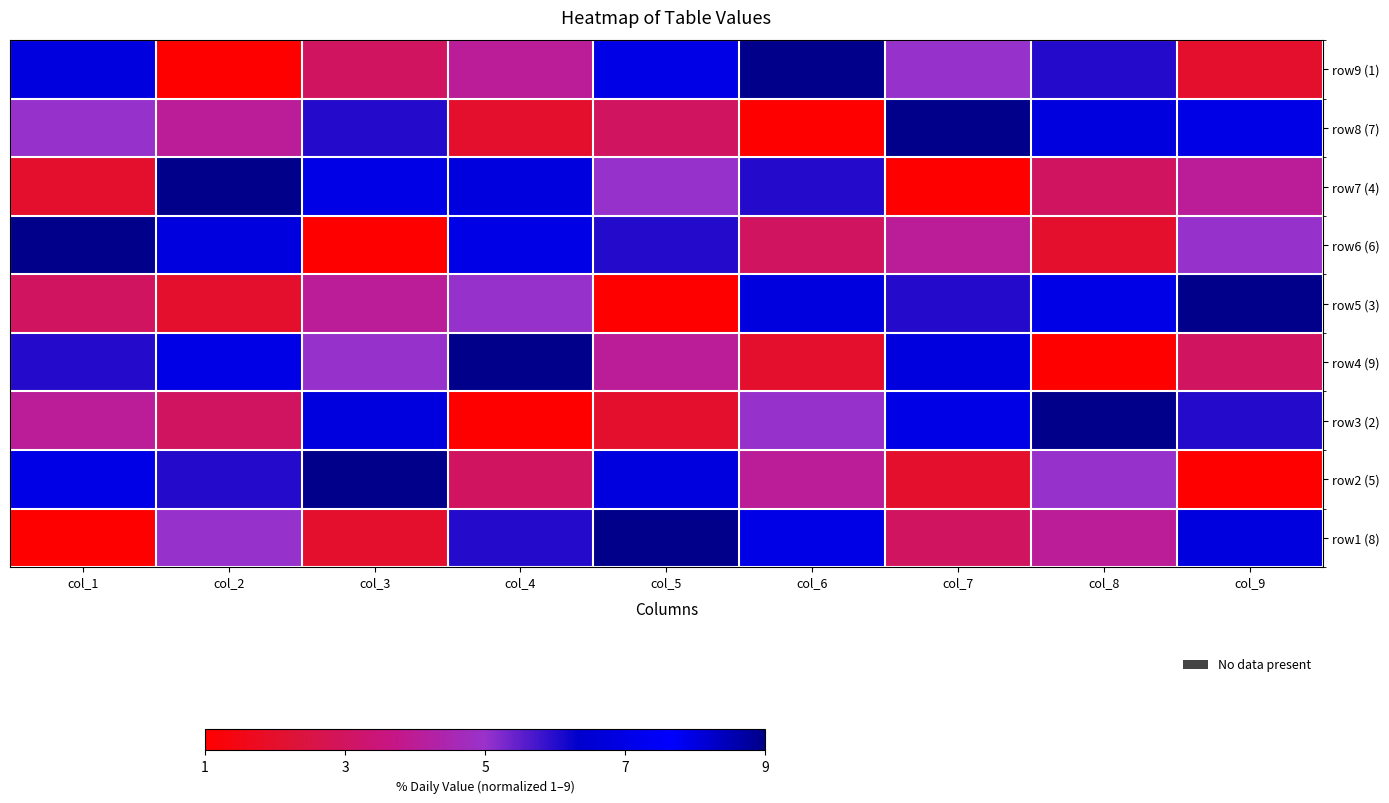

What is the total value across all series at col_5?

45